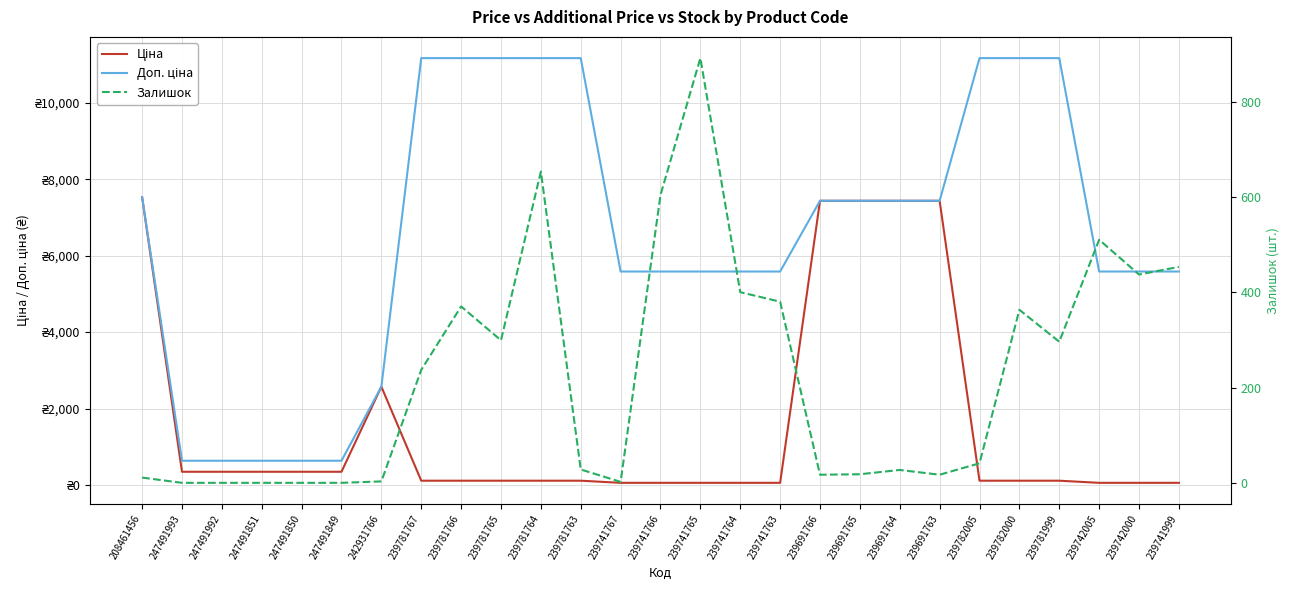

The value of Доп. ціна at 239781767 is 11169.0. True or false?

True